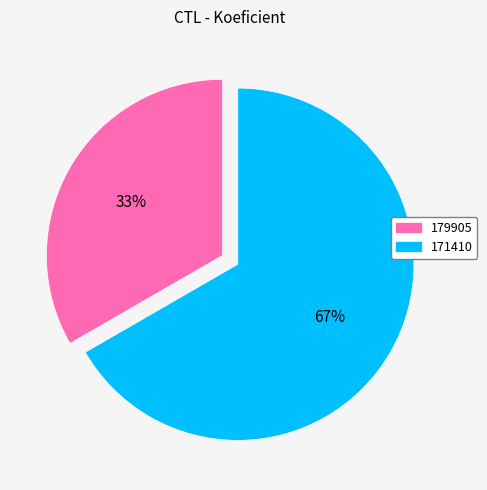

Rank the categories by value from highest to lowest.

171410, 179905